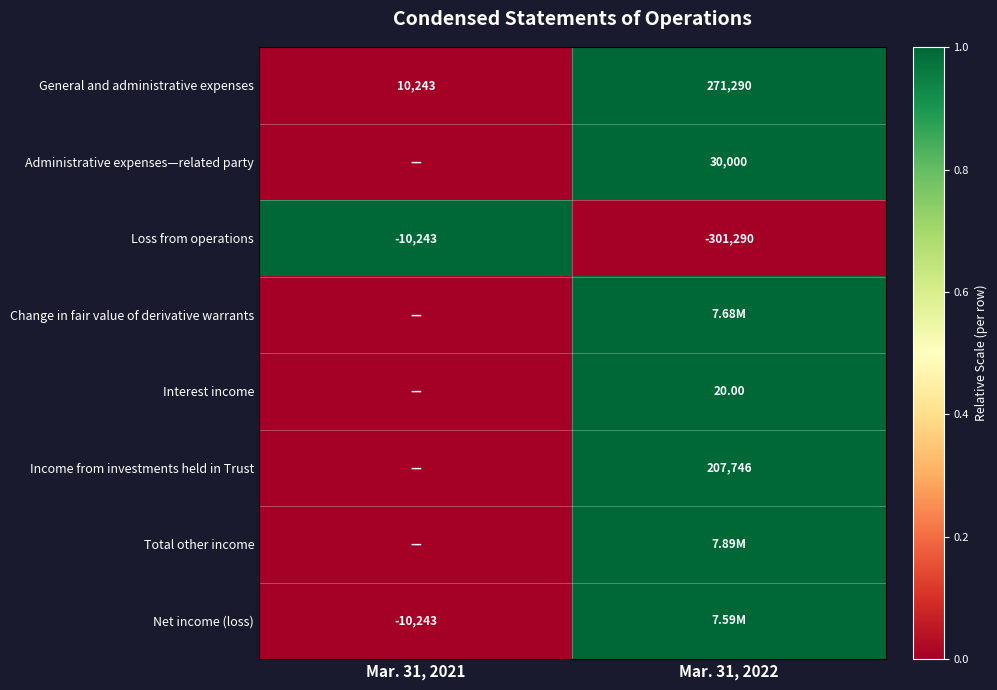

Between Mar. 31, 2022 and Mar. 31, 2021, which is larger?

Mar. 31, 2022